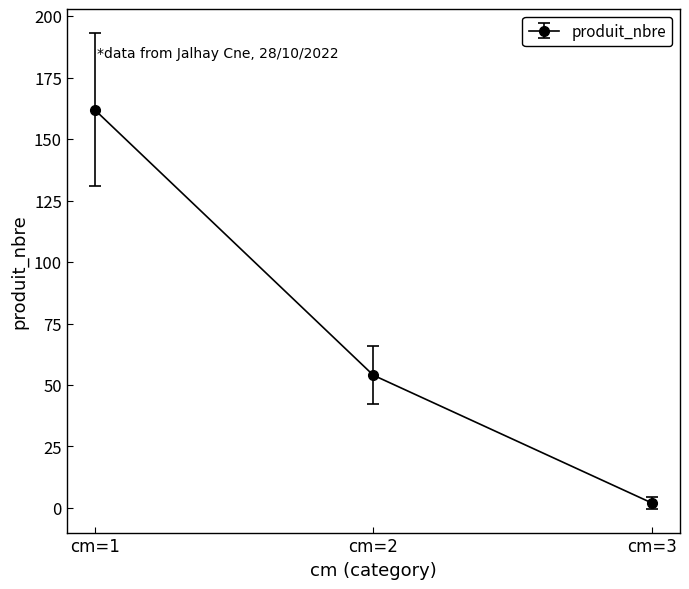

List the labels in order of value, largest first.

cm=1, cm=2, cm=3